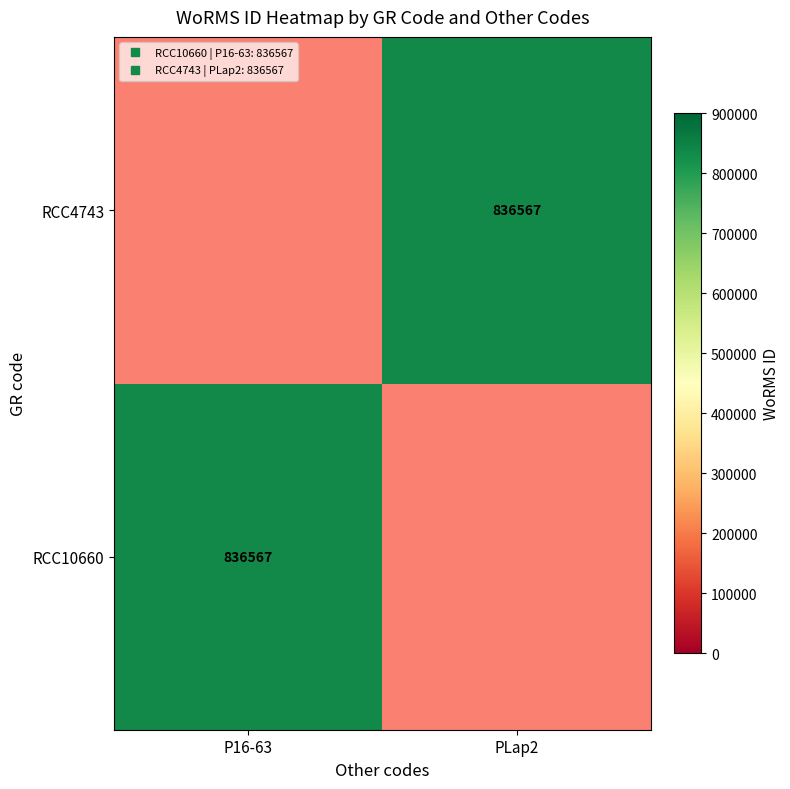

What is the sum of all RCC4743 values?

836567